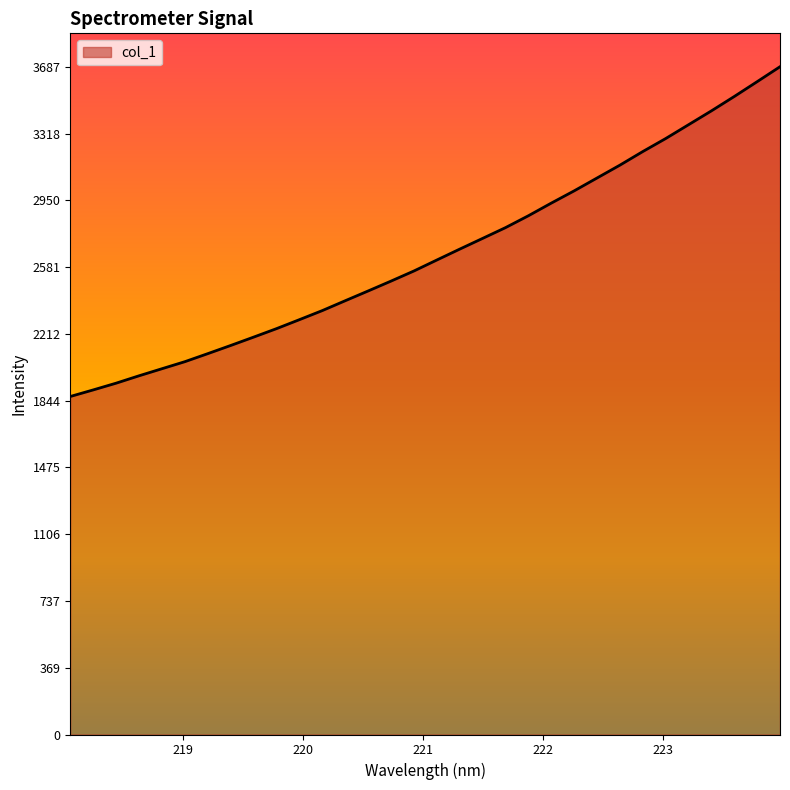

What is the smallest value displayed?

1866.3